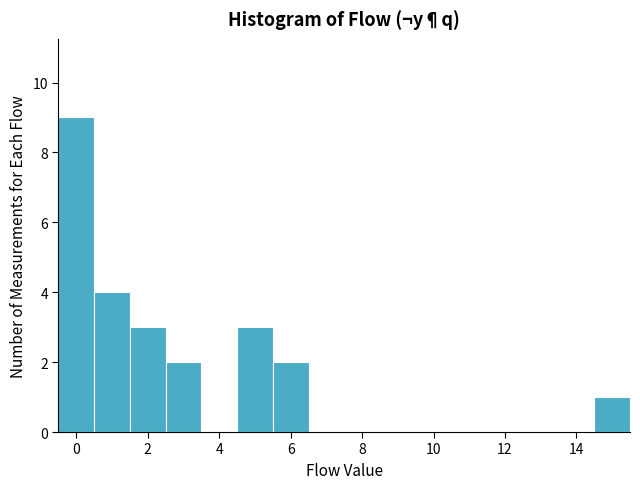

How tall is the bar that spans 4.5 to 5.5 on the x-axis? Neither the bar edges nor the heights are printed on the chart, so give them approximately, as read against the axes.

3